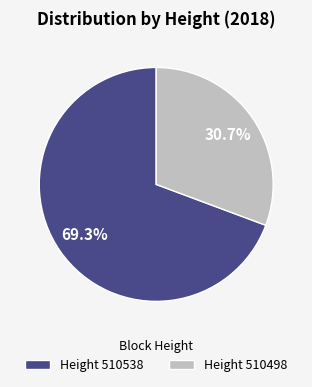

What is the total percentage of Height 510498 and Height 510538?

100.0%